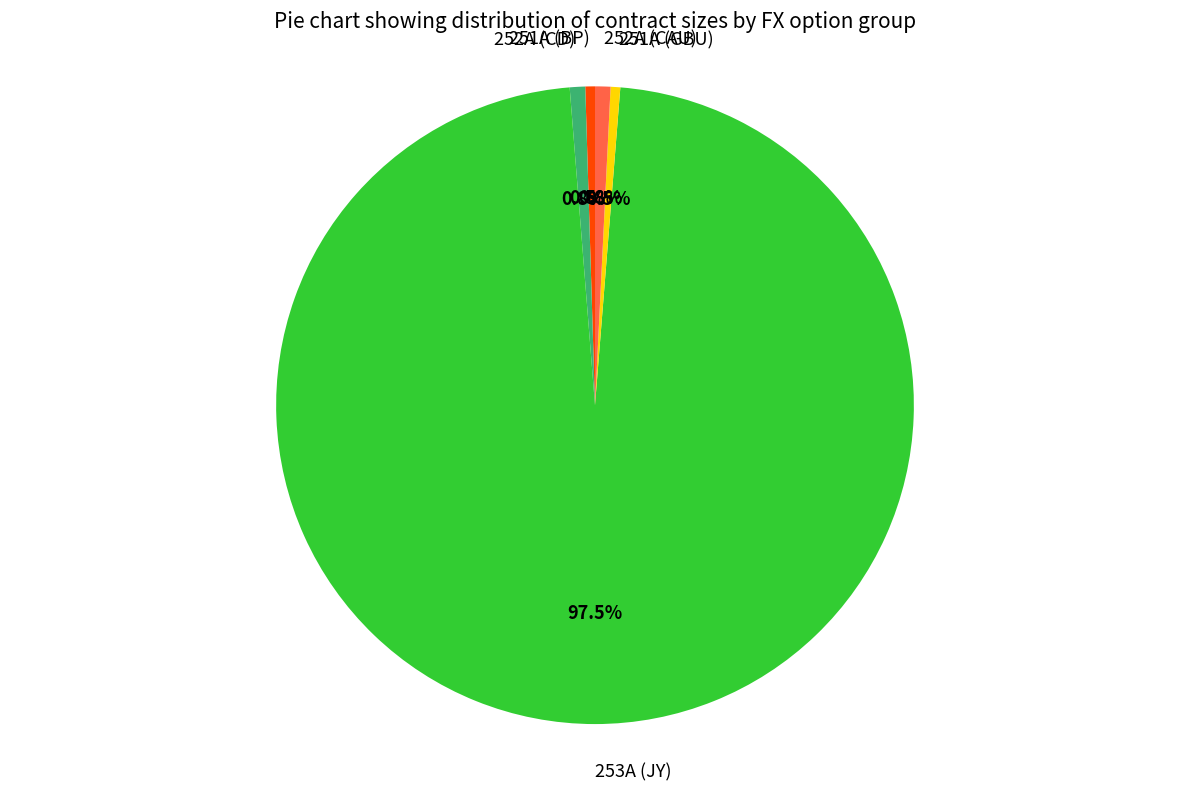

Which slice is the largest?

253A (JY)